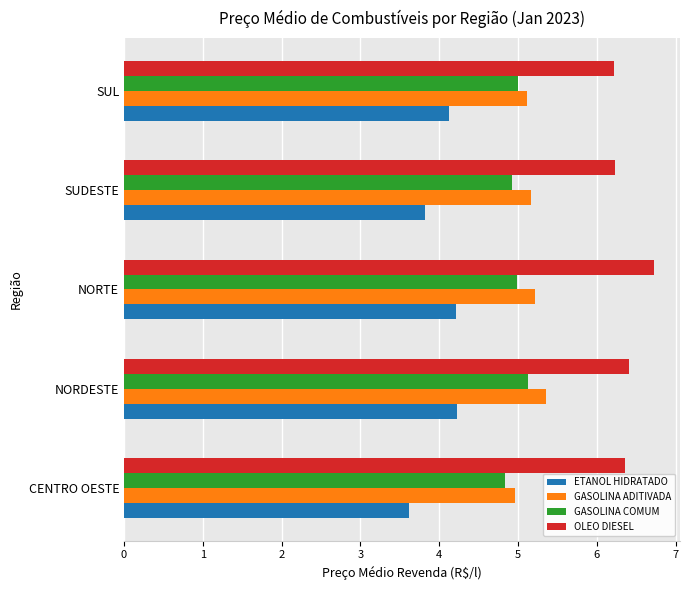

Is the value of GASOLINA COMUM at NORTE greater than the value of OLEO DIESEL at CENTRO OESTE?

No